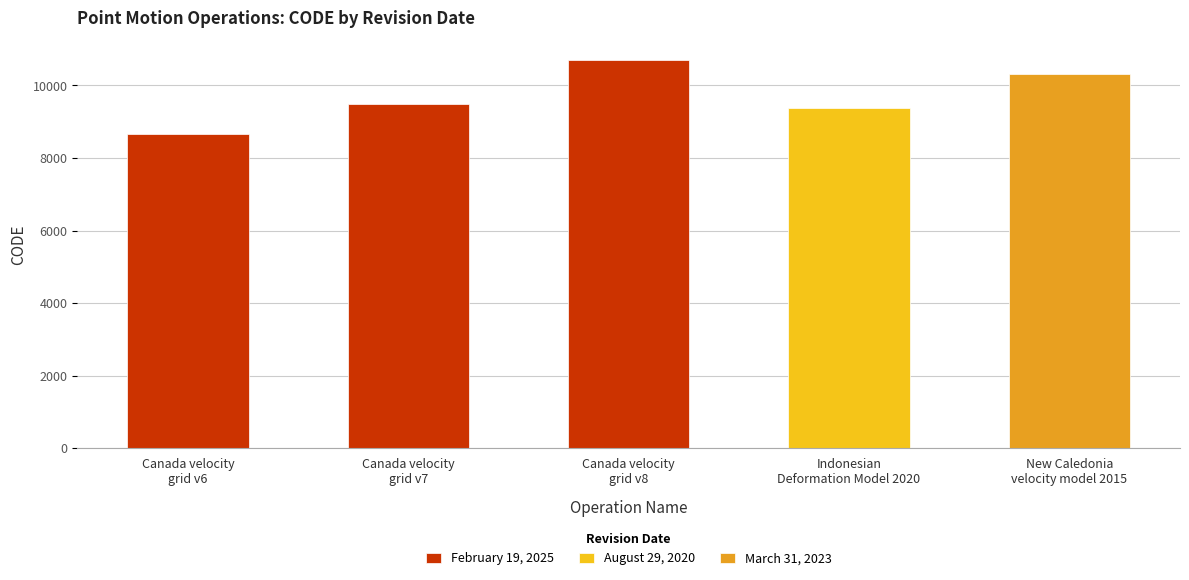

Does the chart contain stacked bars?

No